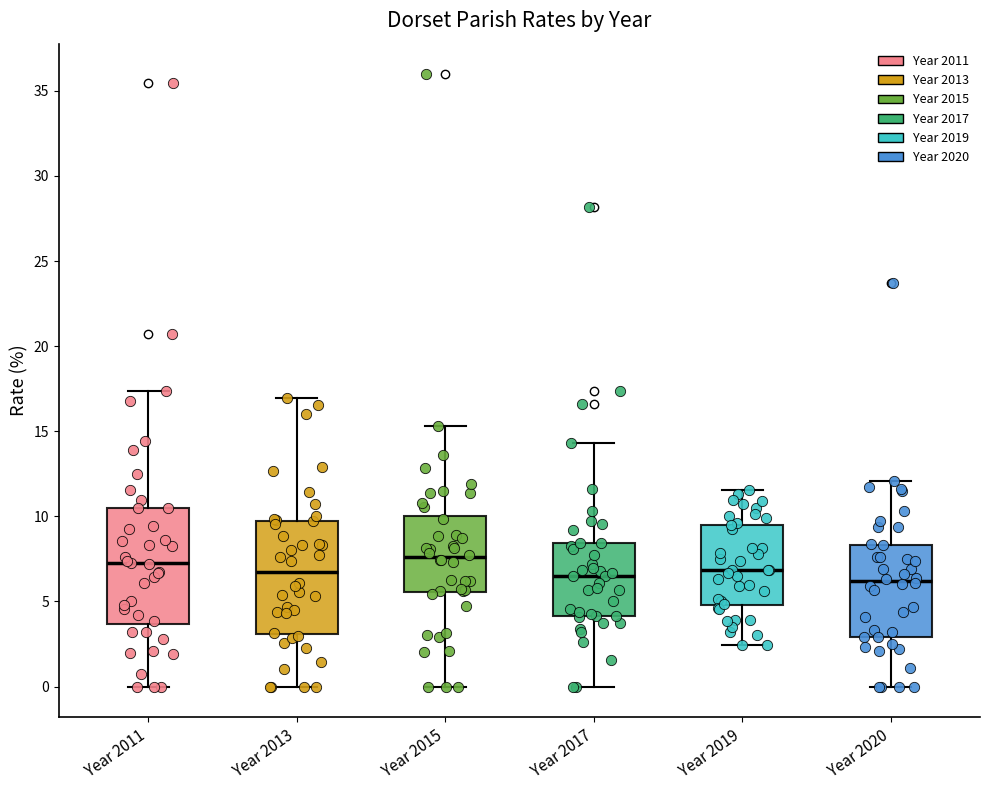

Reading left to right, transcribe this box plot: for each box, give where its median line is, the range the box spans, and where its two whiskers end, as read against the y-axis. The values are not printed on the chart, so give them approximately, as read against the axis.

Year 2011: median 7.0, box 3.5 to 10.5, whiskers 0.0 to 17.5
Year 2013: median 6.5, box 3.0 to 9.5, whiskers 0.0 to 17.0
Year 2015: median 7.5, box 5.5 to 10.0, whiskers 0.0 to 15.5
Year 2017: median 6.5, box 4.0 to 8.5, whiskers 0.0 to 14.5
Year 2019: median 7.0, box 5.0 to 9.5, whiskers 2.5 to 11.5
Year 2020: median 6.0, box 3.0 to 8.5, whiskers 0.0 to 12.0